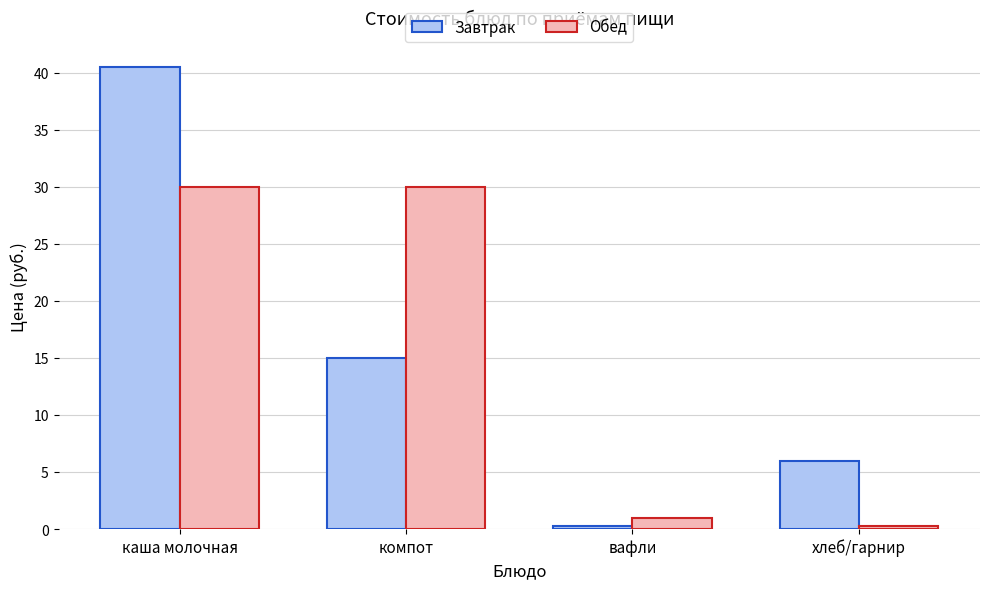

What is the minimum value for Обед?

0.3